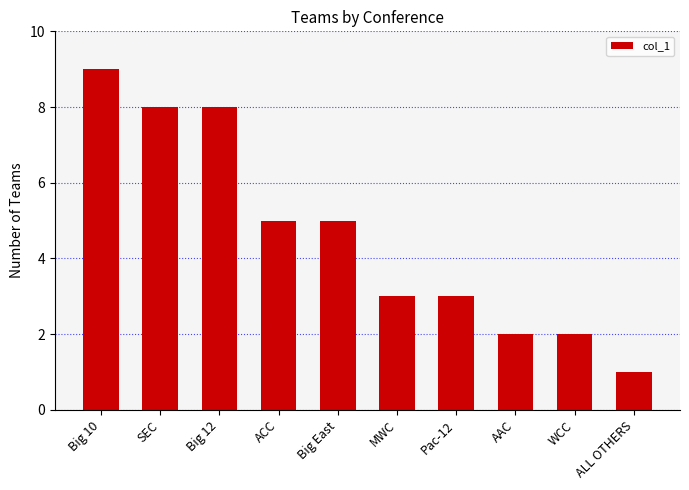

Count the values in the range 2 to 8.

8